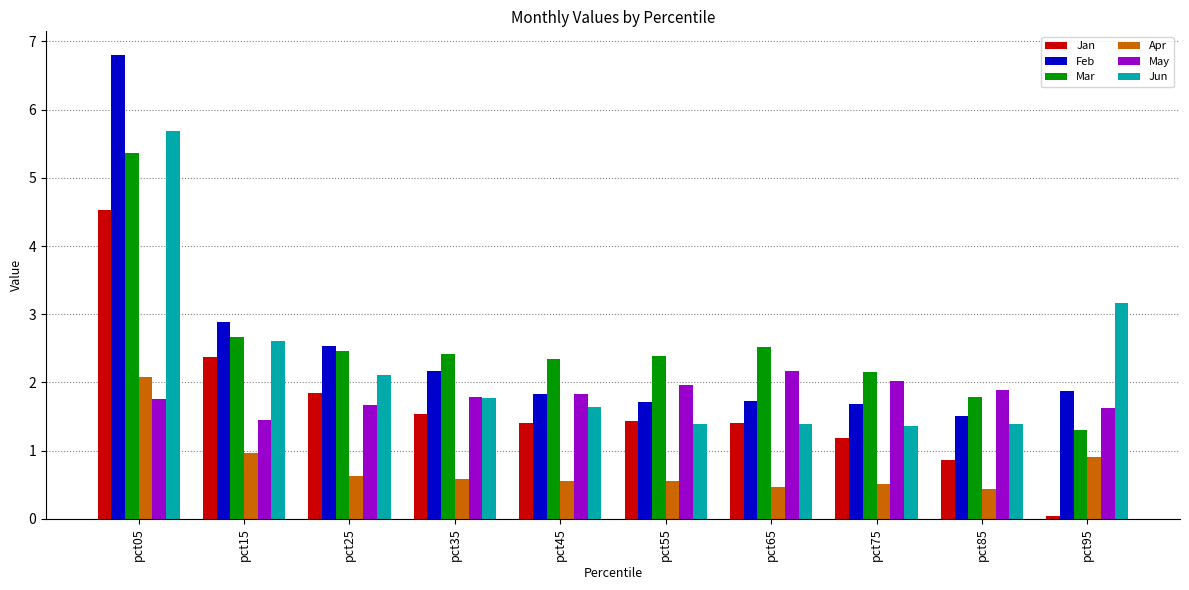

Which series changed the most between pct35 and pct75?

Feb